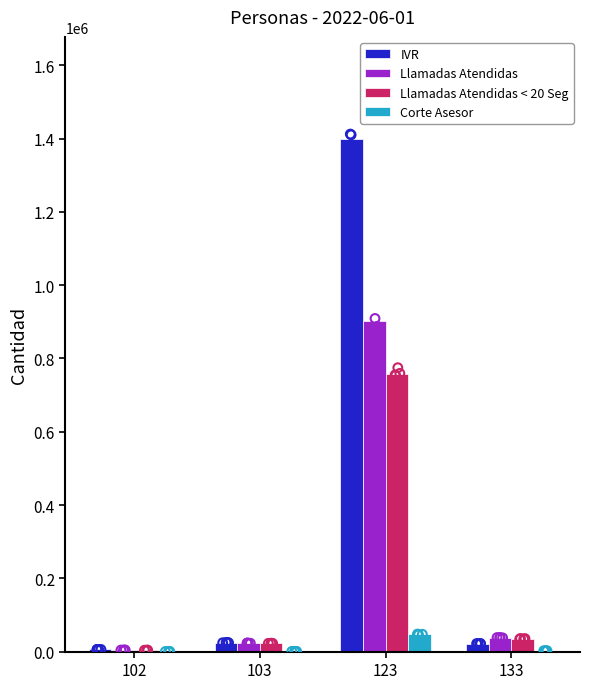

Which series reaches the maximum Y coordinate?

IVR